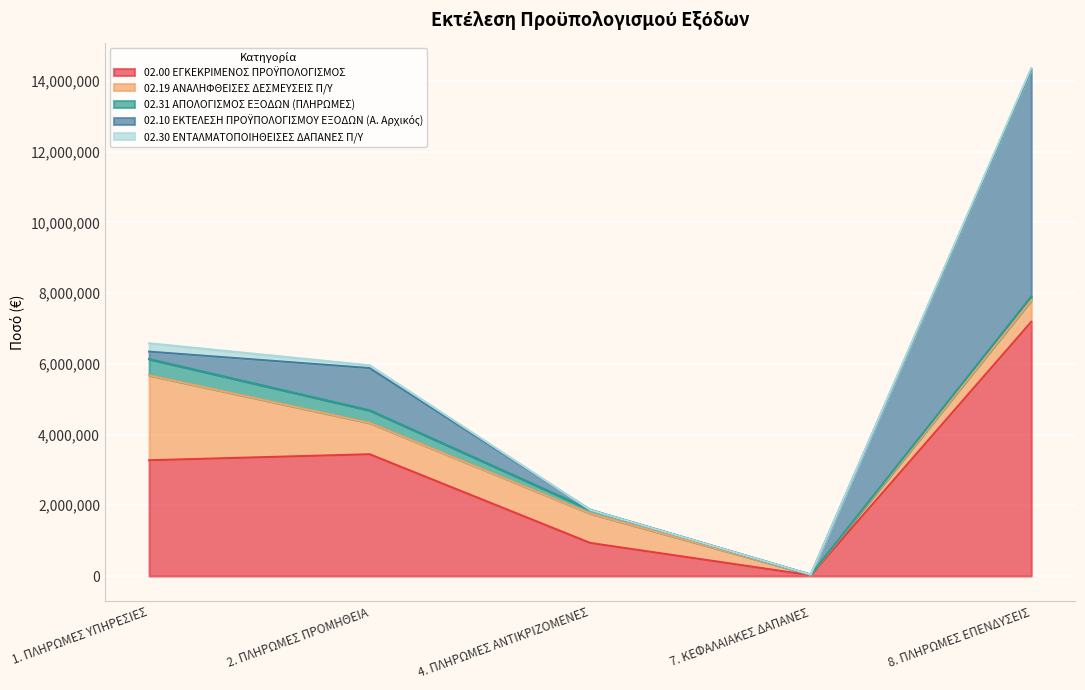

Reading left to right, what are all the values shown in this chart?

02.00 ΕΓΚΕΚΡΙΜΕΝΟΣ ΠΡΟΫΠΟΛΟΓΙΣΜΟΣ: 1. ΠΛΗΡΩΜΕΣ ΥΠΗΡΕΣΙΕΣ=3272992.1	2. ΠΛΗΡΩΜΕΣ ΠΡΟΜΗΘΕΙΑ=3443088.5	4. ΠΛΗΡΩΜΕΣ ΑΝΤΙΚΡΙΖΟΜΕΝΕΣ=935000.0	7. ΚΕΦΑΛΑΙΑΚΕΣ ΔΑΠΑΝΕΣ=20072.6	8. ΠΛΗΡΩΜΕΣ ΕΠΕΝΔΥΣΕΙΣ=7188201.1
02.19 ΑΝΑΛΗΦΘΕΙΣΕΣ ΔΕΣΜΕΥΣΕΙΣ Π/Υ: 1. ΠΛΗΡΩΜΕΣ ΥΠΗΡΕΣΙΕΣ=2402250.0	2. ΠΛΗΡΩΜΕΣ ΠΡΟΜΗΘΕΙΑ=885856.3	4. ΠΛΗΡΩΜΕΣ ΑΝΤΙΚΡΙΖΟΜΕΝΕΣ=832496.6	7. ΚΕΦΑΛΑΙΑΚΕΣ ΔΑΠΑΝΕΣ=14827.0	8. ΠΛΗΡΩΜΕΣ ΕΠΕΝΔΥΣΕΙΣ=610258.1
02.31 ΑΠΟΛΟΓΙΣΜΟΣ ΕΞΟΔΩΝ (ΠΛΗΡΩΜΕΣ): 1. ΠΛΗΡΩΜΕΣ ΥΠΗΡΕΣΙΕΣ=458771.7	2. ΠΛΗΡΩΜΕΣ ΠΡΟΜΗΘΕΙΑ=356238.3	4. ΠΛΗΡΩΜΕΣ ΑΝΤΙΚΡΙΖΟΜΕΝΕΣ=102503.4	7. ΚΕΦΑΛΑΙΑΚΕΣ ΔΑΠΑΝΕΣ=1646.9	8. ΠΛΗΡΩΜΕΣ ΕΠΕΝΔΥΣΕΙΣ=105976.0
02.10 ΕΚΤΕΛΕΣΗ ΠΡΟΫΠΟΛΟΓΙΣΜΟΥ ΕΞΟΔΩΝ (Α. Αρχικός): 1. ΠΛΗΡΩΜΕΣ ΥΠΗΡΕΣΙΕΣ=211047.0	2. ΠΛΗΡΩΜΕΣ ΠΡΟΜΗΘΕΙΑ=1194597.4	4. ΠΛΗΡΩΜΕΣ ΑΝΤΙΚΡΙΖΟΜΕΝΕΣ=0.0	7. ΚΕΦΑΛΑΙΑΚΕΣ ΔΑΠΑΝΕΣ=2500.0	8. ΠΛΗΡΩΜΕΣ ΕΠΕΝΔΥΣΕΙΣ=6420065.1
02.30 ΕΝΤΑΛΜΑΤΟΠΟΙΗΘΕΙΣΕΣ ΔΑΠΑΝΕΣ Π/Υ: 1. ΠΛΗΡΩΜΕΣ ΥΠΗΡΕΣΙΕΣ=236573.4	2. ΠΛΗΡΩΜΕΣ ΠΡΟΜΗΘΕΙΑ=78762.0	4. ΠΛΗΡΩΜΕΣ ΑΝΤΙΚΡΙΖΟΜΕΝΕΣ=0.0	7. ΚΕΦΑΛΑΙΑΚΕΣ ΔΑΠΑΝΕΣ=873.0	8. ΠΛΗΡΩΜΕΣ ΕΠΕΝΔΥΣΕΙΣ=42927.9